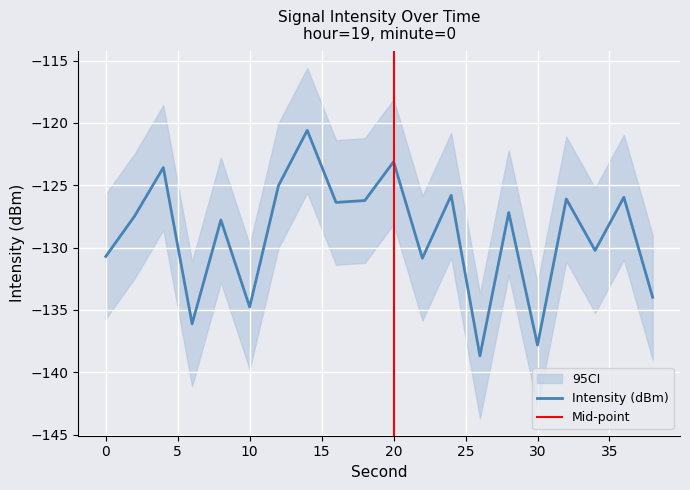

What is the average value?

-128.9